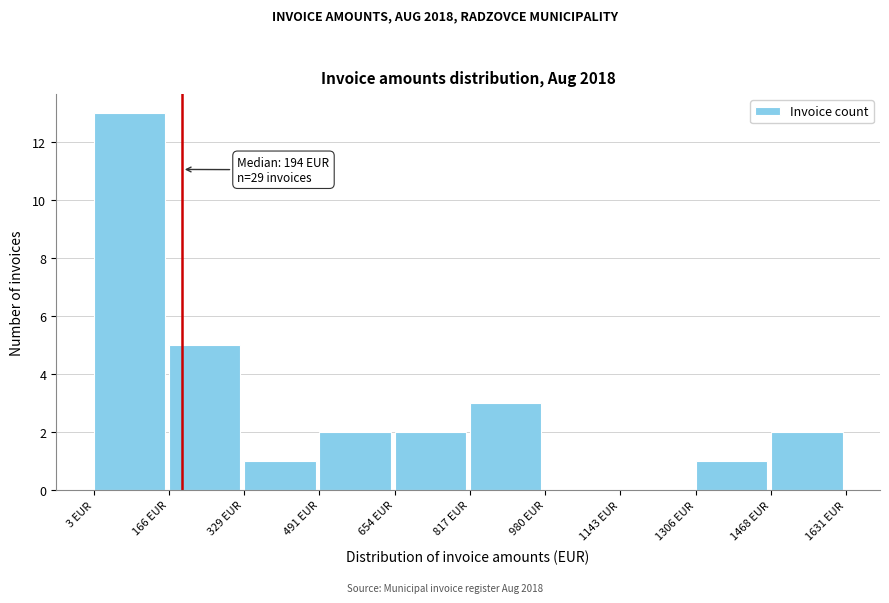

Which range on the x-axis has the tallest bar?

0 to 160